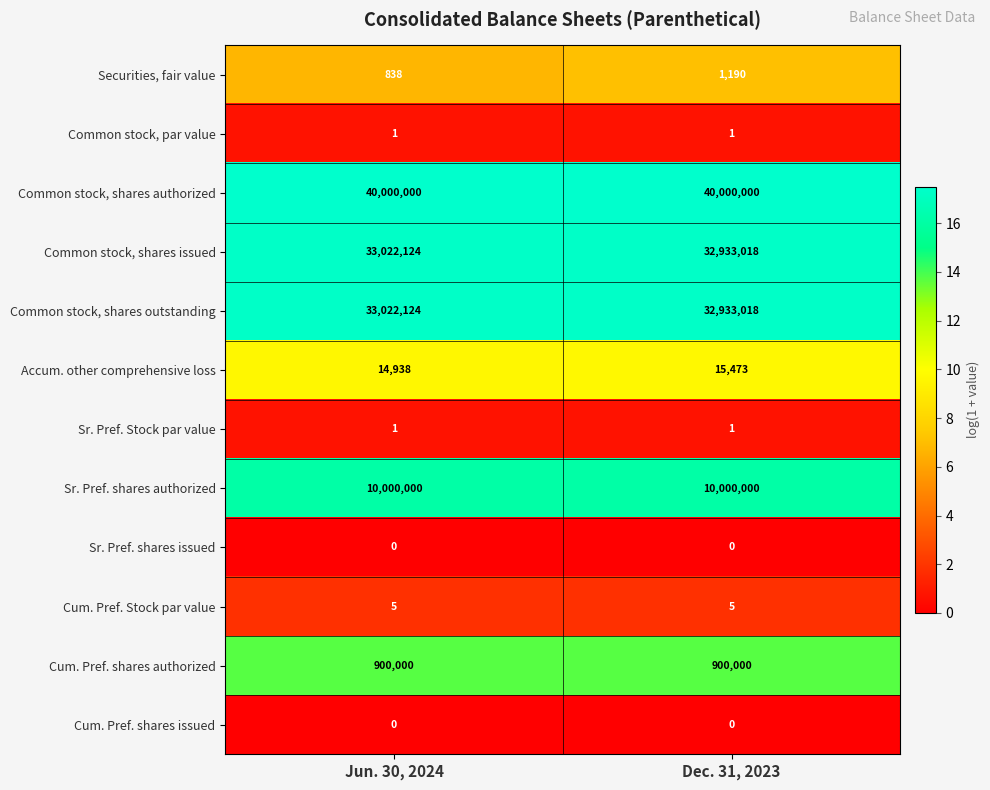

True or false: Accum. other comprehensive loss has a value of 9802 at Dec. 31, 2023.

False